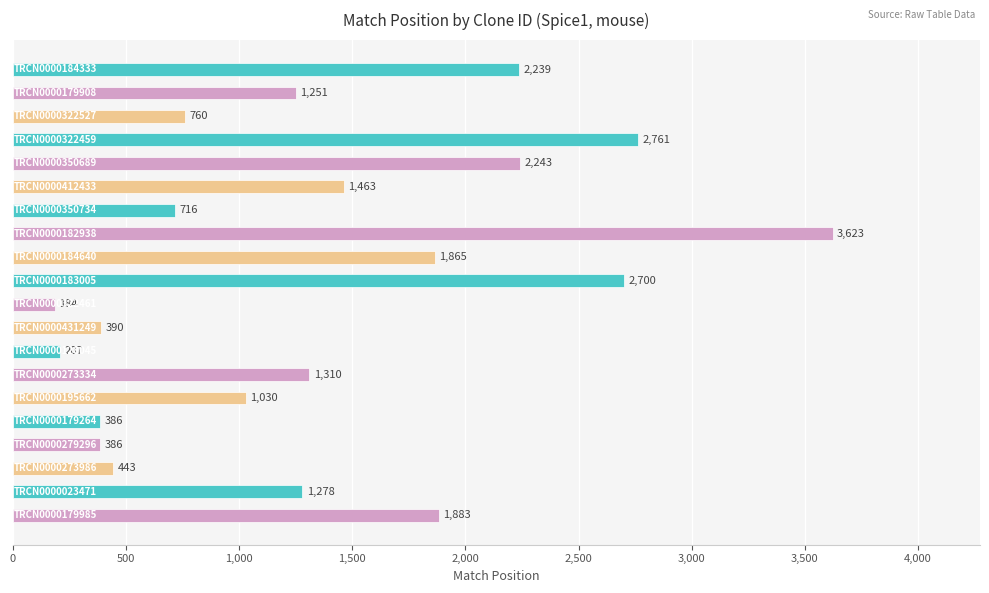

What is the greatest value displayed?

3623